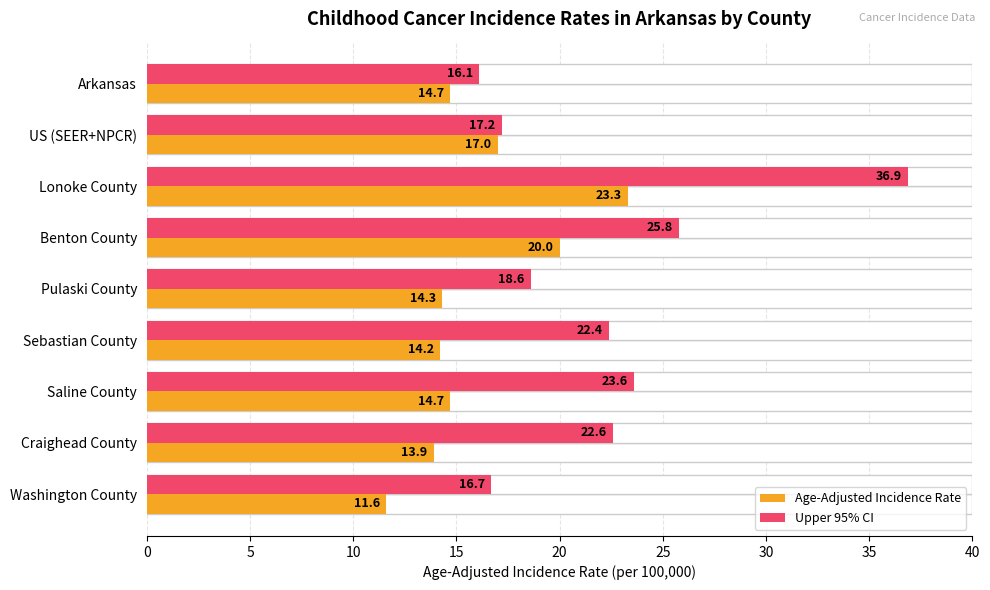

What is the difference between the maximum and minimum values in the Age-Adjusted Incidence Rate series?

11.7